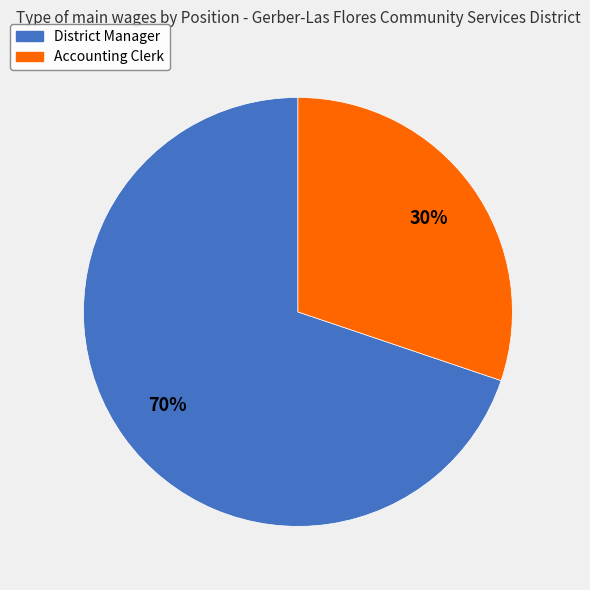

Rank the categories by value from lowest to highest.

Accounting Clerk, District Manager